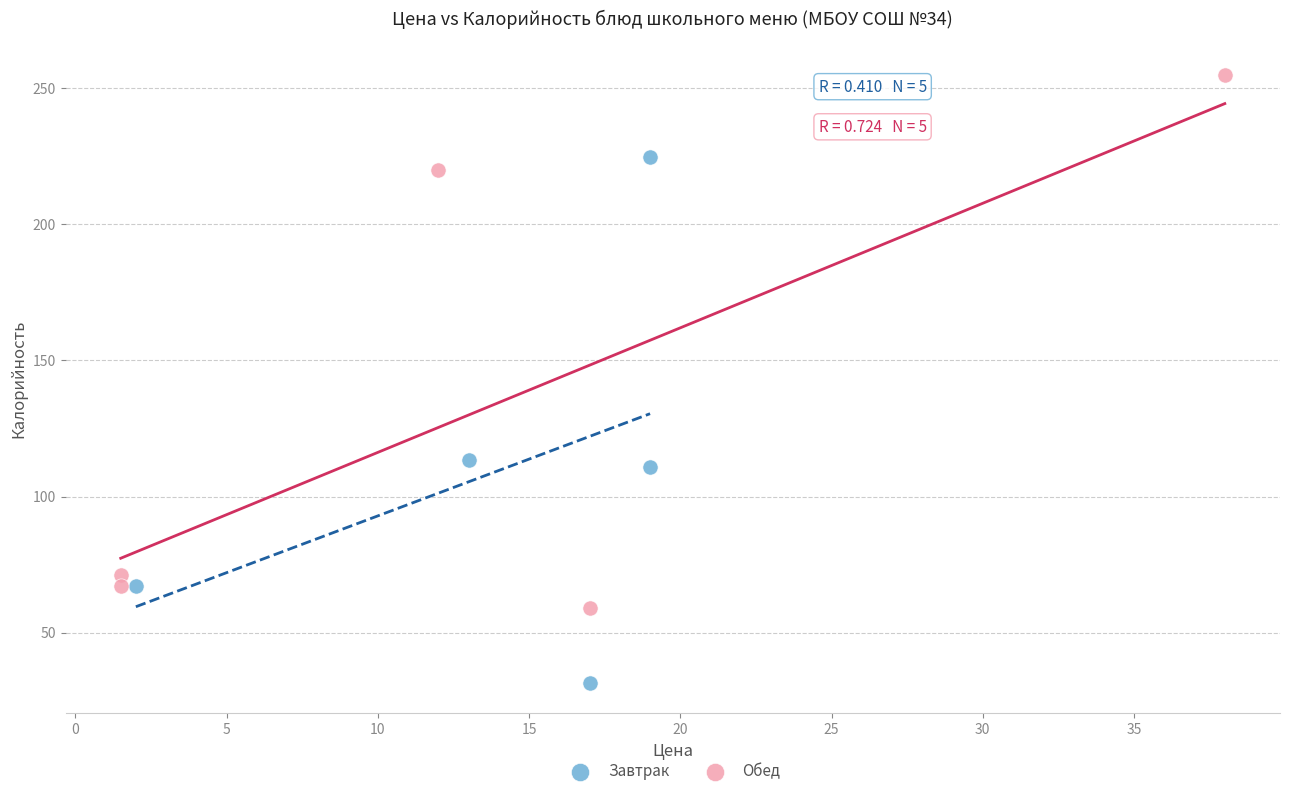

Which series reaches the maximum Y coordinate?

Обед